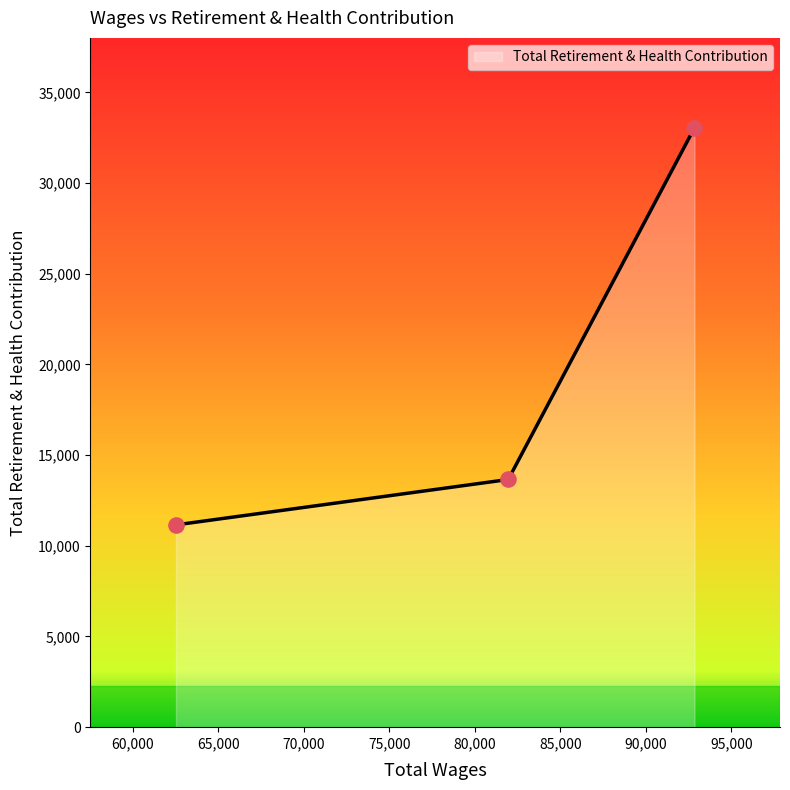

What is the difference between the maximum and minimum values?

21893